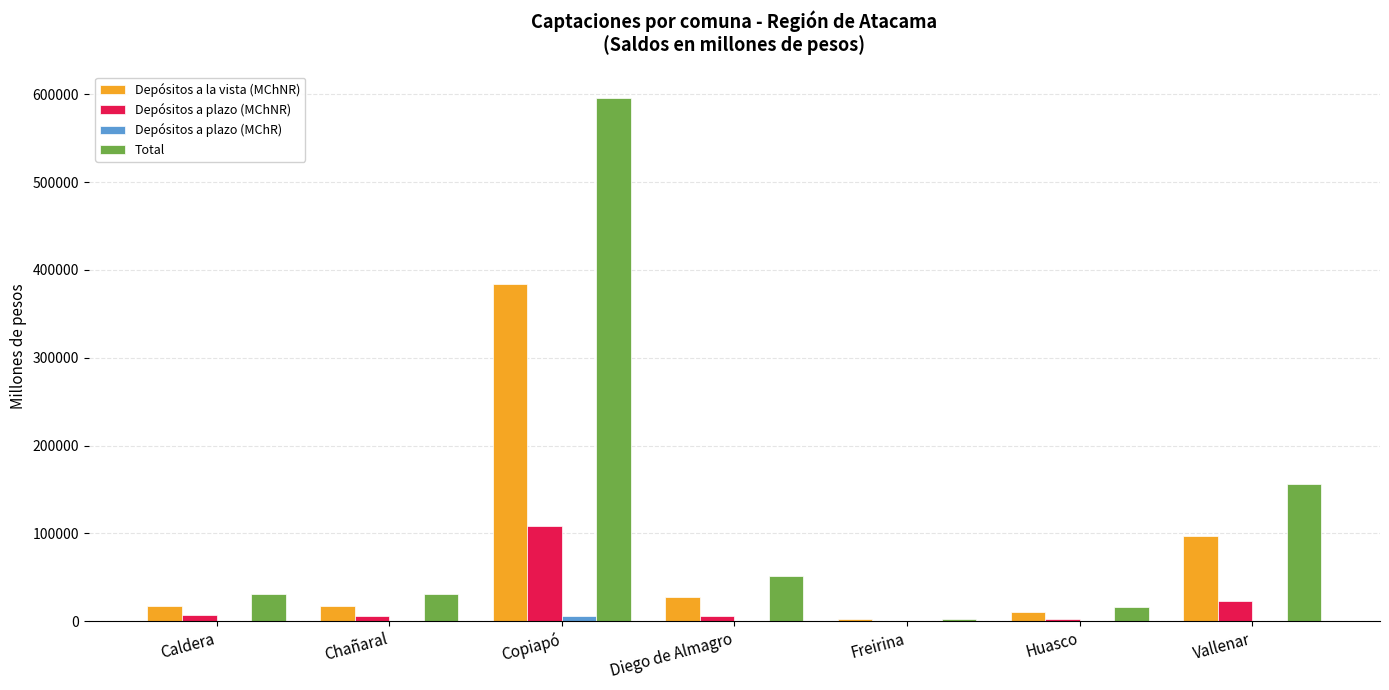

Where does the Depósitos a plazo (MChNR) series first go above 6350?

Caldera